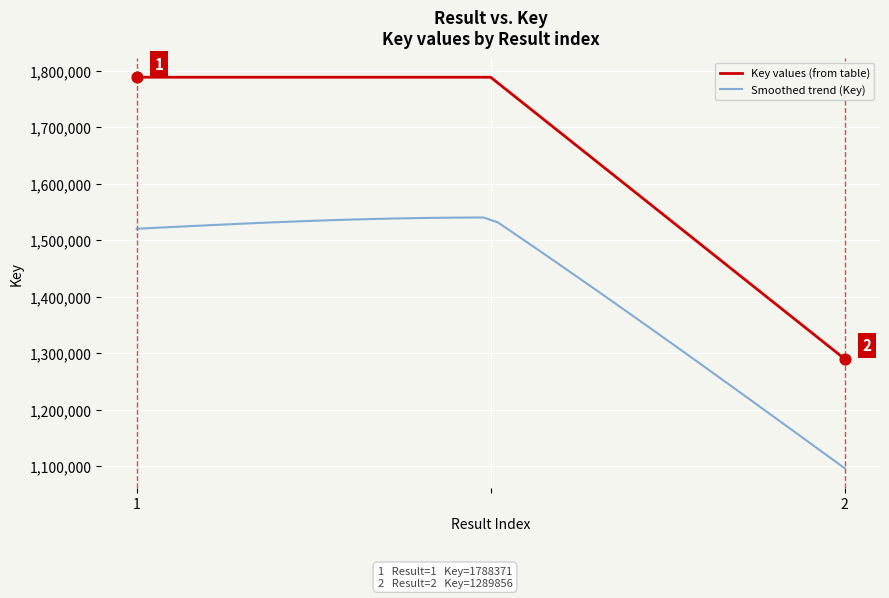

What is the change in value from  to 2?

-498515